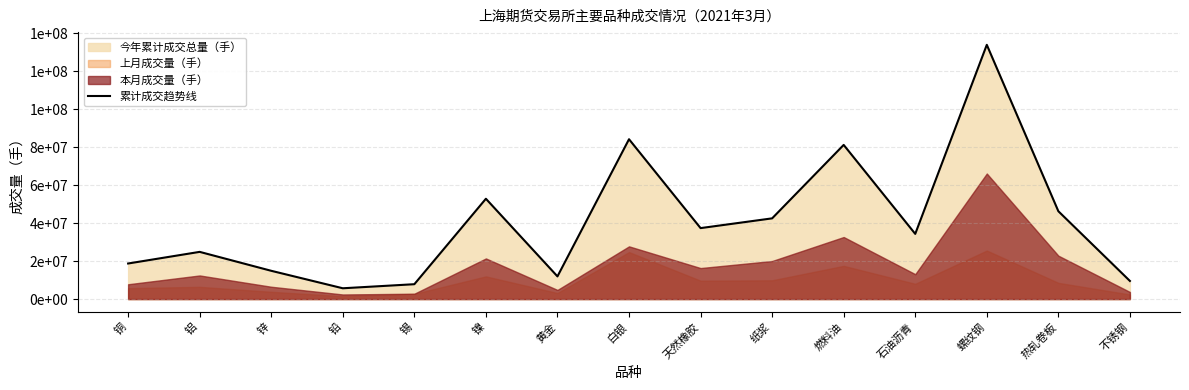

Approximately how many times larger is the value at 石油沥青 compared to 纸浆?

0.8